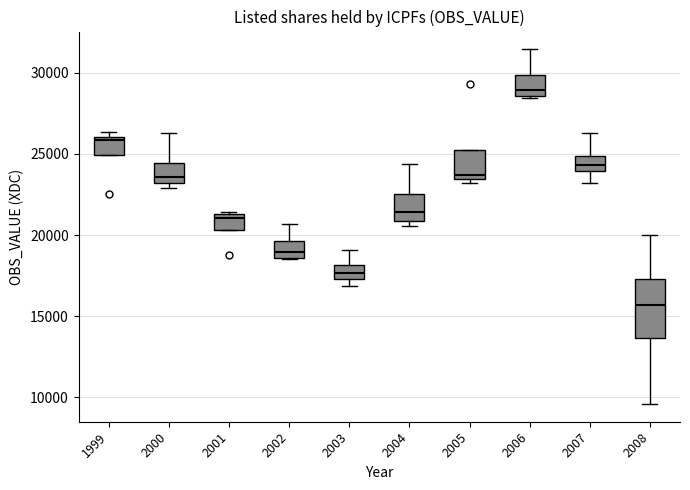

Reading left to right, transcribe this box plot: for each box, give where its median line is, the range the box spans, and where its two whiskers end, as read against the y-axis. The values are not printed on the chart, so give them approximately, as read against the axis.

1999: median 26000 (just below the box's upper edge), box 25000 to 26000, whiskers 25000 to 26500
2000: median 23500, box 23000 to 24500, whiskers 23000 (just below the box's lower edge) to 26500
2001: median 21000, box 20500 to 21500, whiskers 20500 to 21500 (just above the box's upper edge)
2002: median 19000, box 18500 to 19500, whiskers 18500 to 20500
2003: median 17500 (inside the box), box 17500 to 18000, whiskers 17000 to 19000
2004: median 21500, box 21000 to 22500, whiskers 20500 to 24500
2005: median 23500 (just above the box's lower edge), box 23500 to 25500, whiskers 23000 to 25500
2006: median 29000, box 28500 to 30000, whiskers 28500 to 31500
2007: median 24500, box 24000 to 25000, whiskers 23000 to 26500
2008: median 15500, box 13500 to 17500, whiskers 9500 to 20000